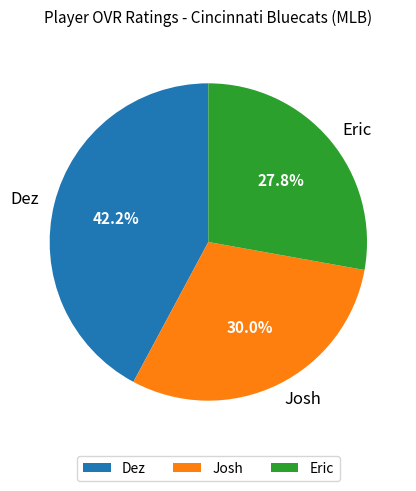

What percentage do Dez and Josh together represent?

72.2%